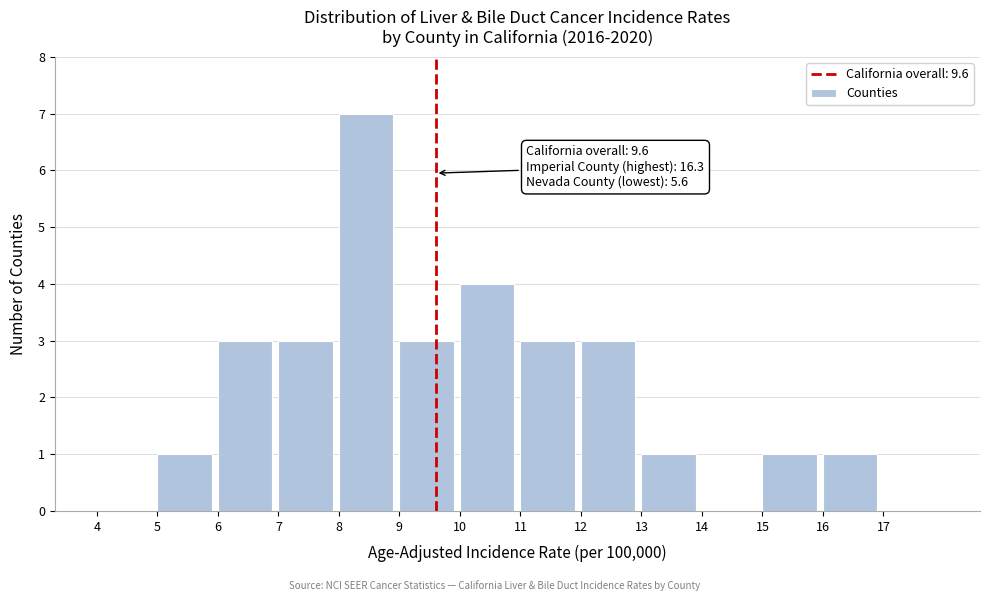

Over which range of the x-axis is the bar tallest?

8 to 9